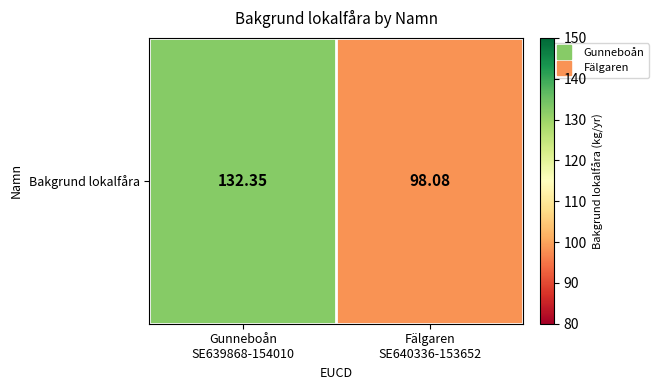

Rank the categories by value from highest to lowest.

Gunneboån
SE639868-154010, Fälgaren
SE640336-153652